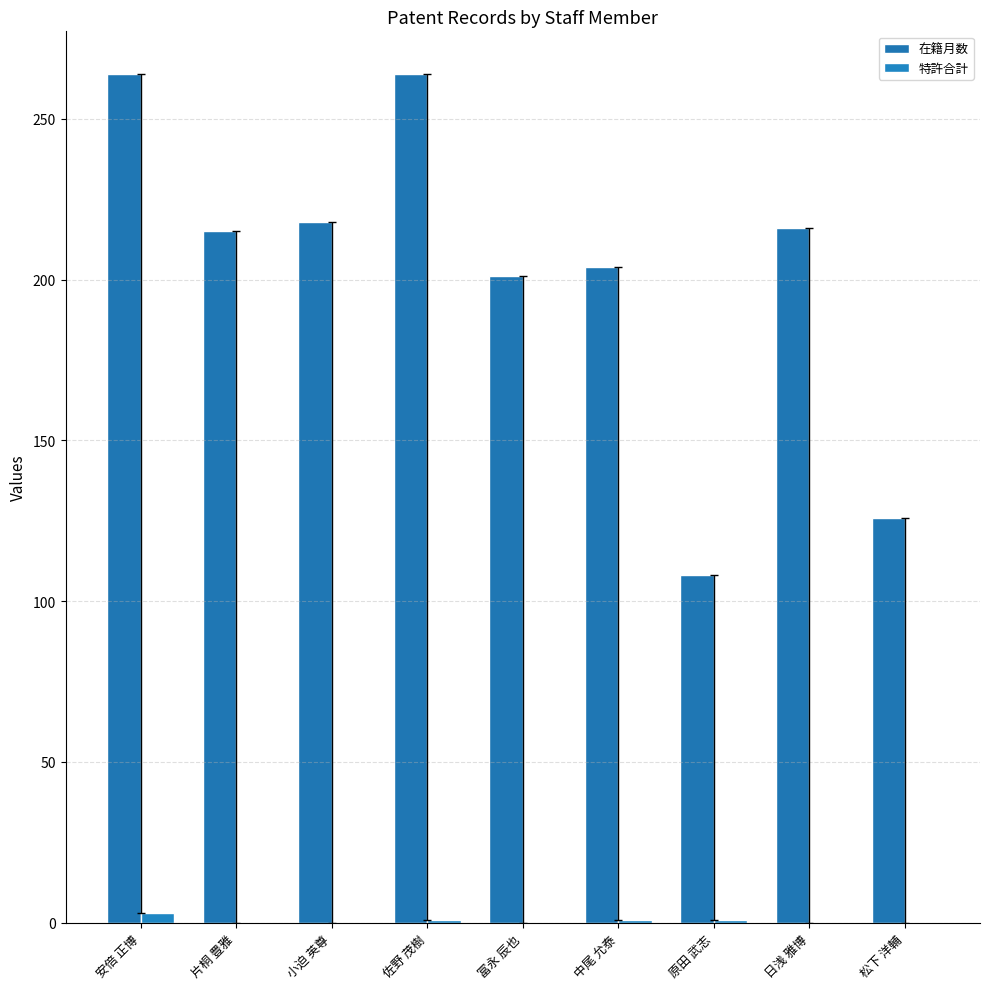

What position from the right is 日浅 雅博?

2